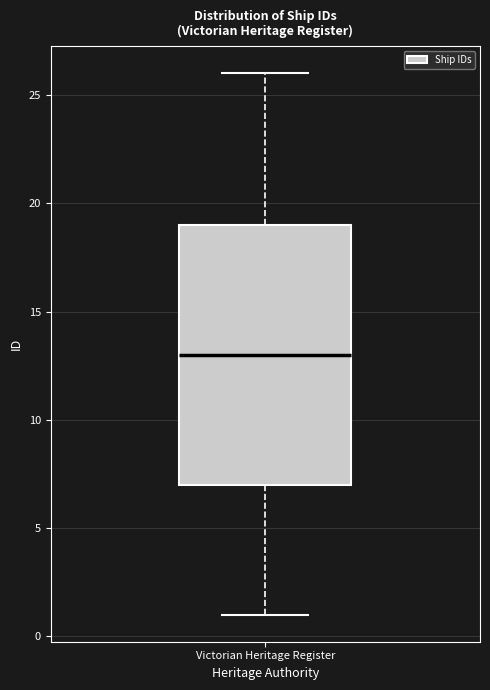

Where is the upper edge of the box for Victorian Heritage Register on the y-axis? The values are not printed on the chart, so give them approximately, as read against the axis.

19